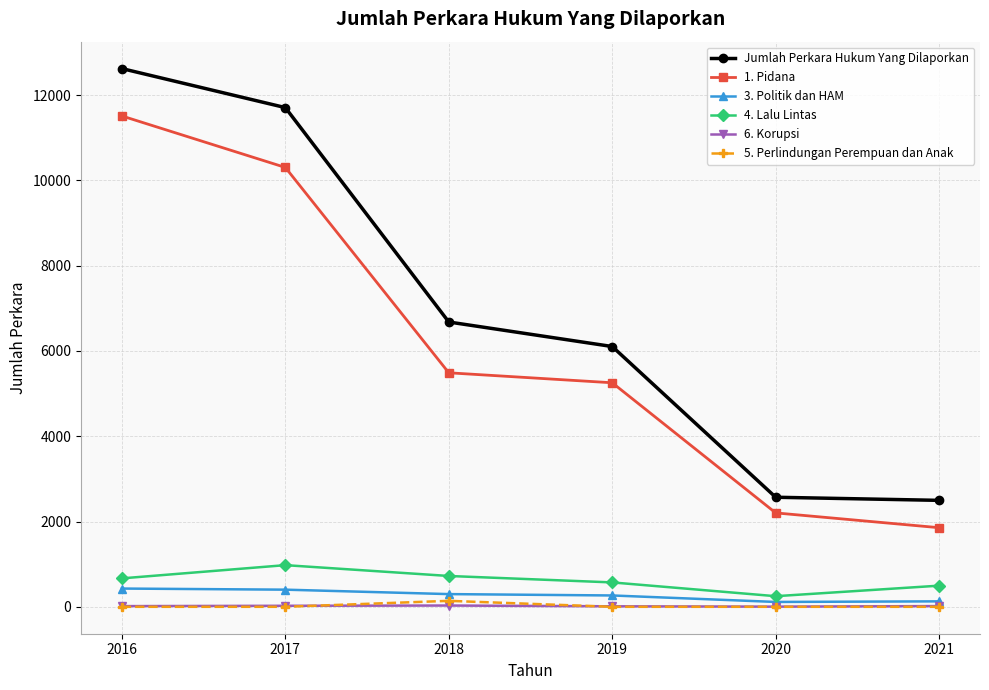

At which category is the sum across all series the highest?

2016